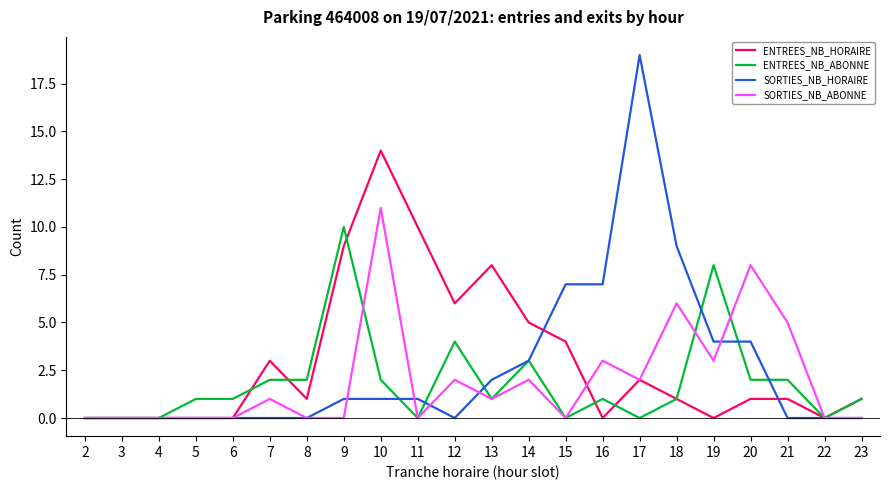

How many lines are shown in the chart?

4